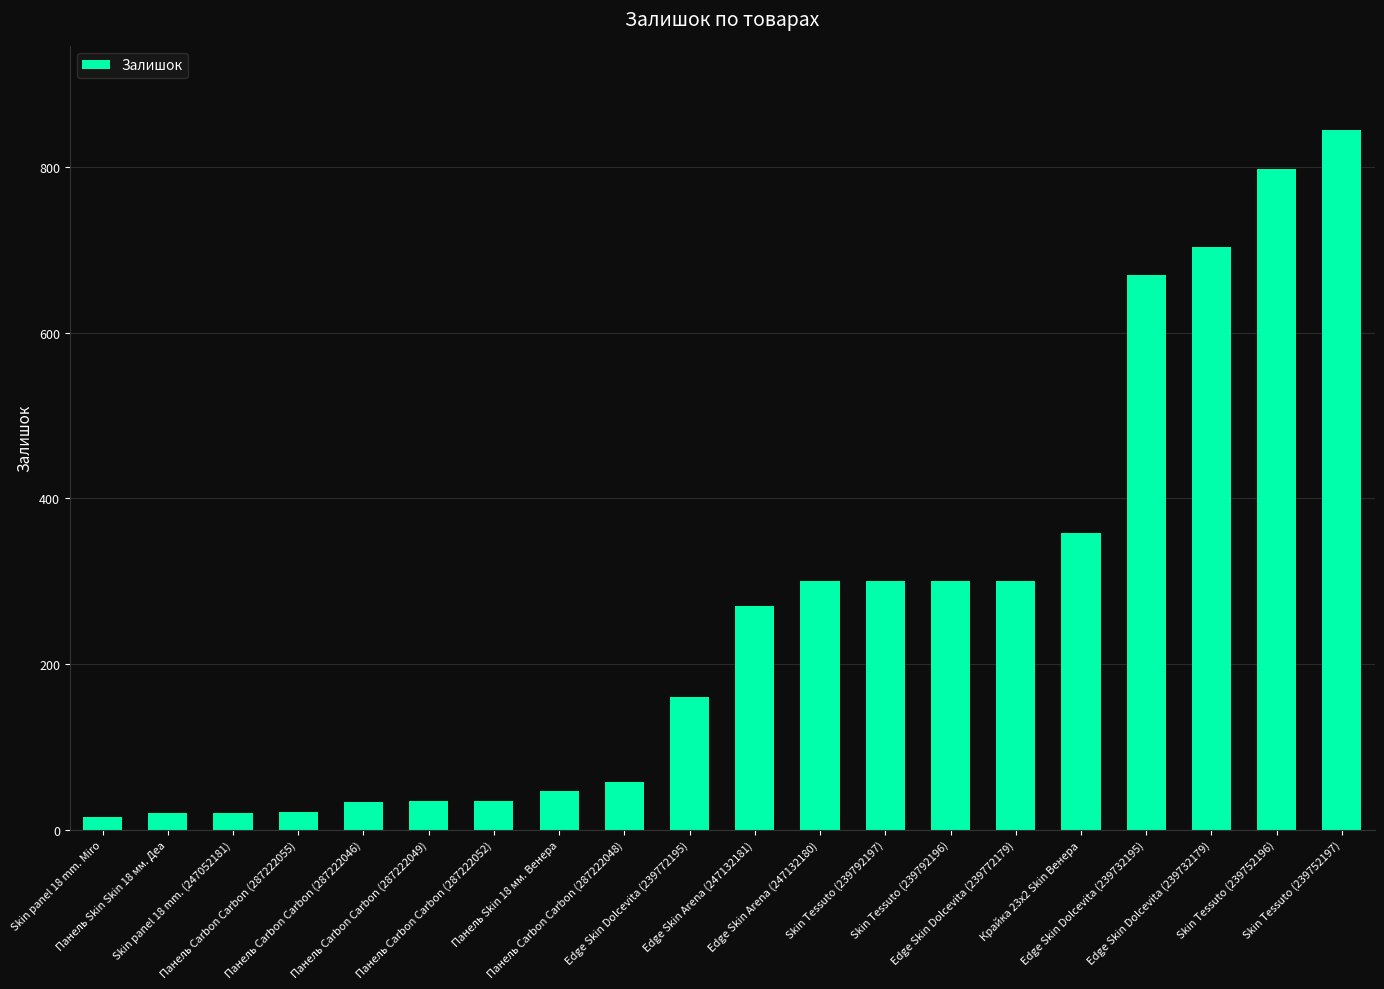

The value at Edge Skin Dolcevita (239732179) is 1048. True or false?

False